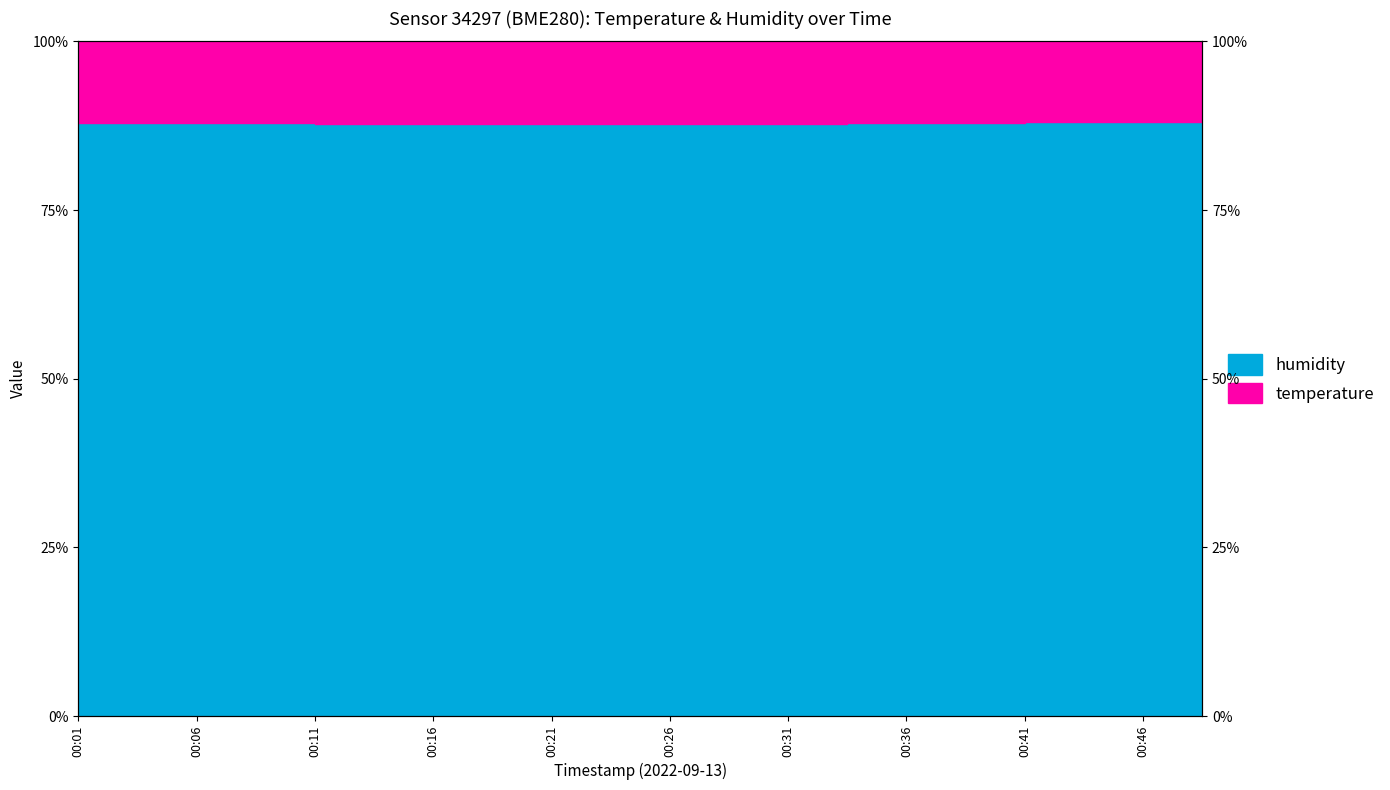

Reading left to right, list all the values displayed in this chart.

87.9	87.9	87.9	87.8	87.7	87.8	87.8	87.8	87.8	87.8	87.8	87.8	87.8	87.9	87.9	87.9	88.0	88.1	88.1	88.1